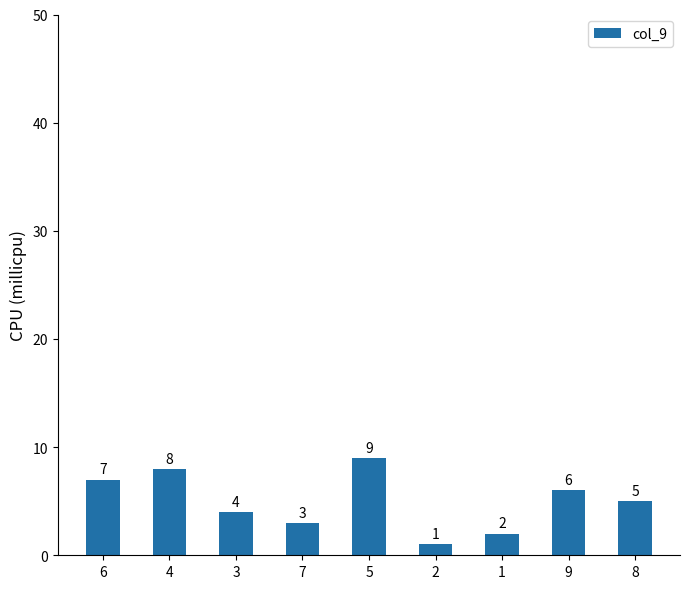

What is the sum of the values at 8 and 6?

12